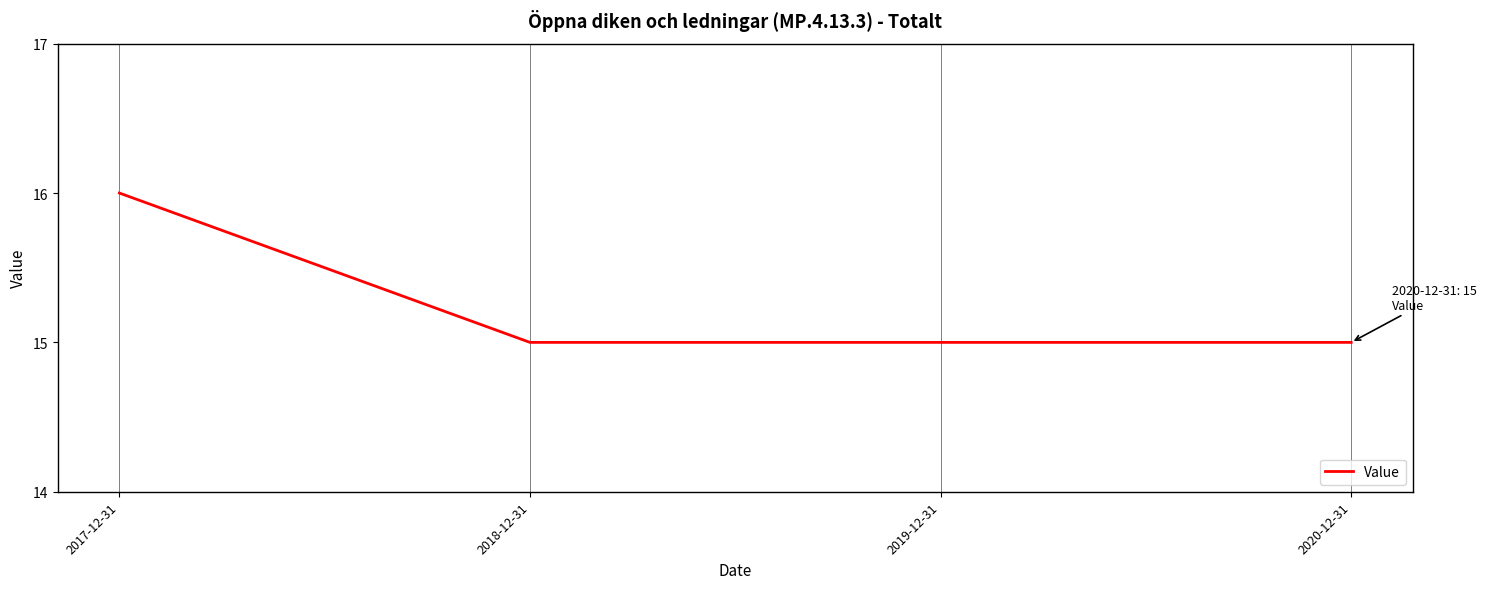

What position from the left is 2017-12-31?

1